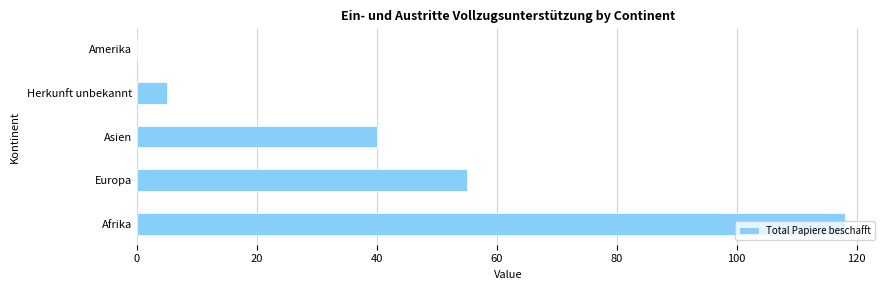

The chart shows a value of 55 at Europa. True or false?

True